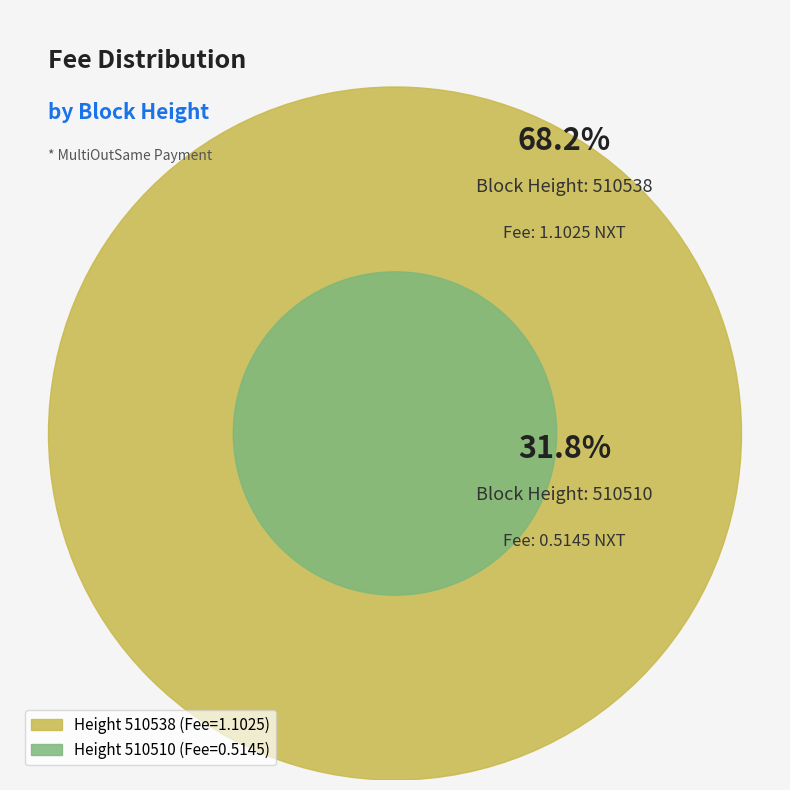

Is it true that 510538 is 61% of the pie?

False